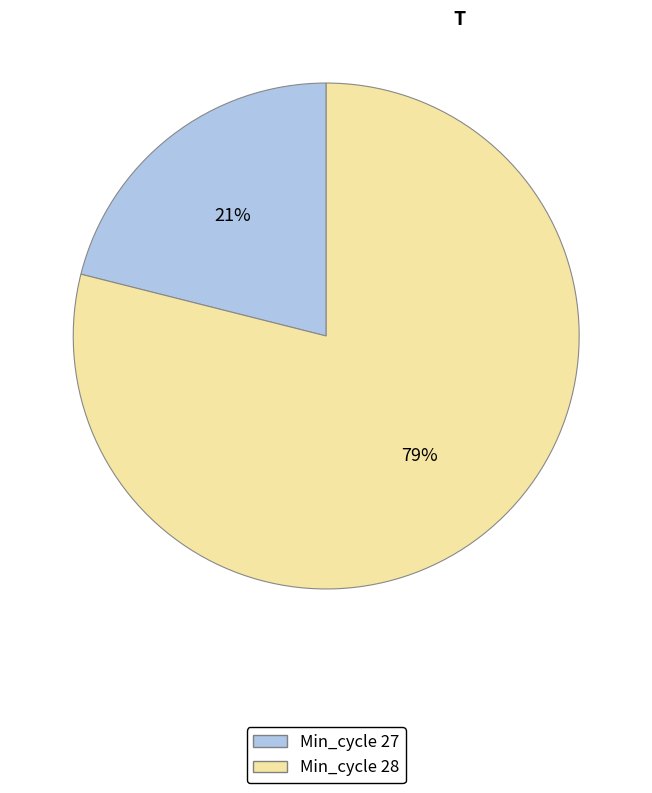

To the nearest percent, what is the average slice percentage?

50%